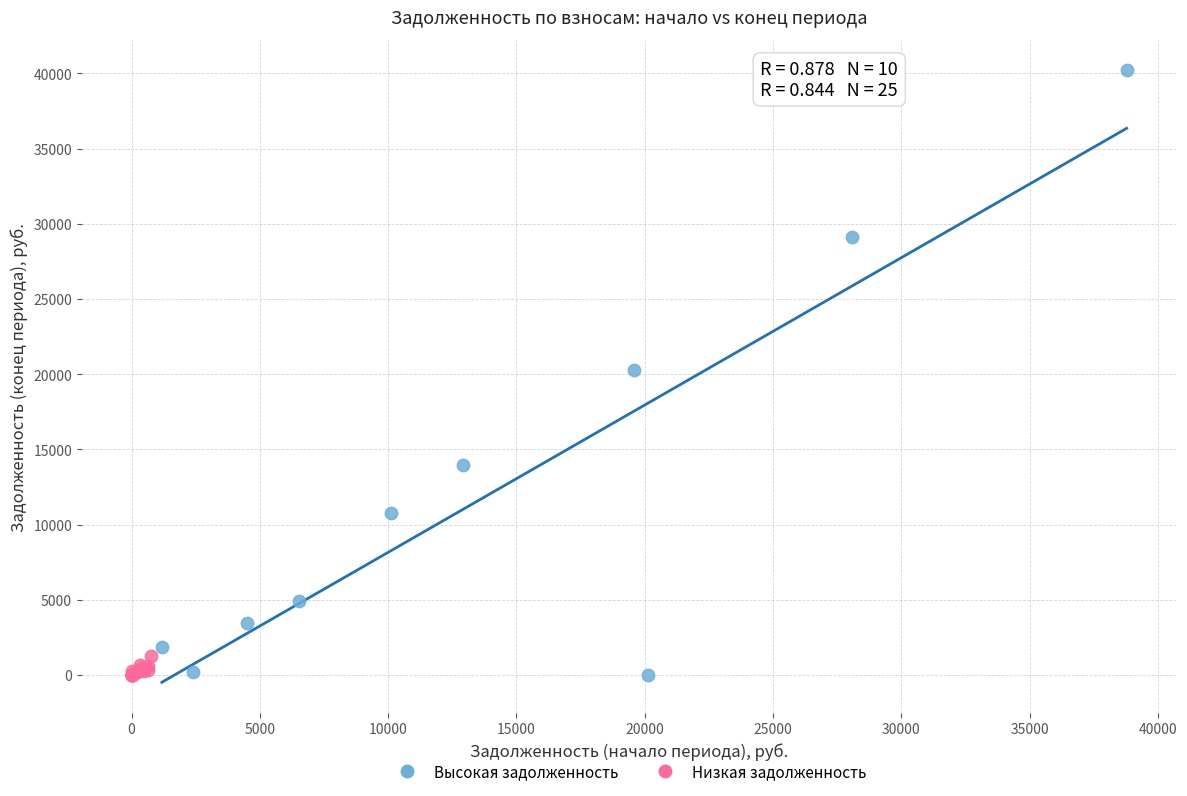

Which series reaches the maximum Y coordinate?

Высокая задолженность